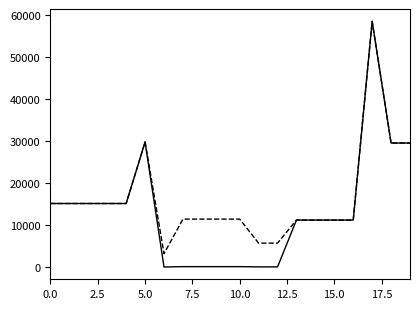

What is the maximum value shown in the chart?

58426.5